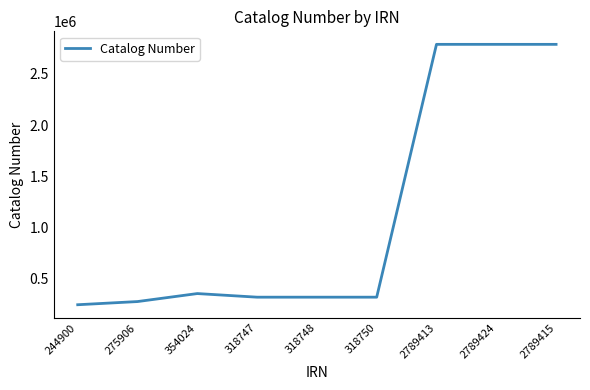

The value at 318747 is 519023. True or false?

False